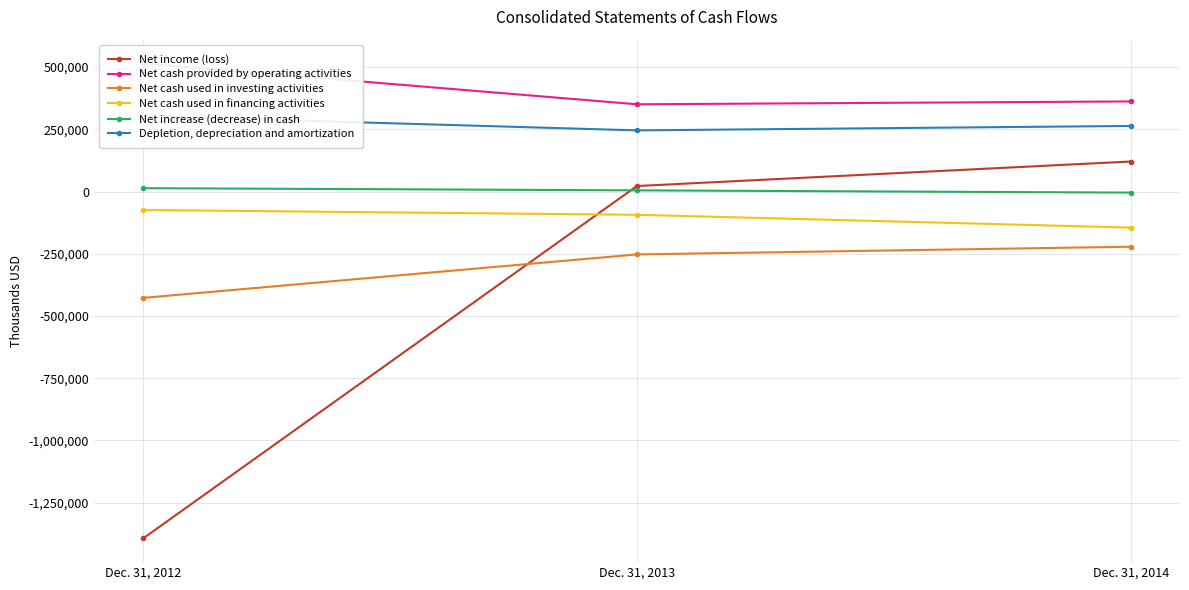

What is the total value across all series at Dec. 31, 2013?

277657